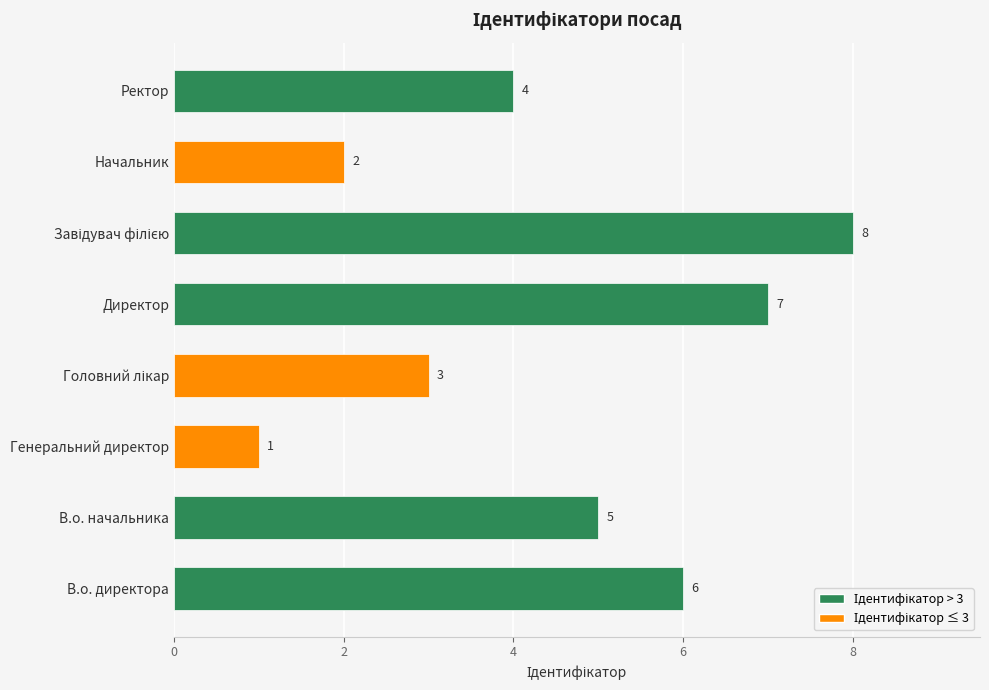

What is the sum of all values?

36